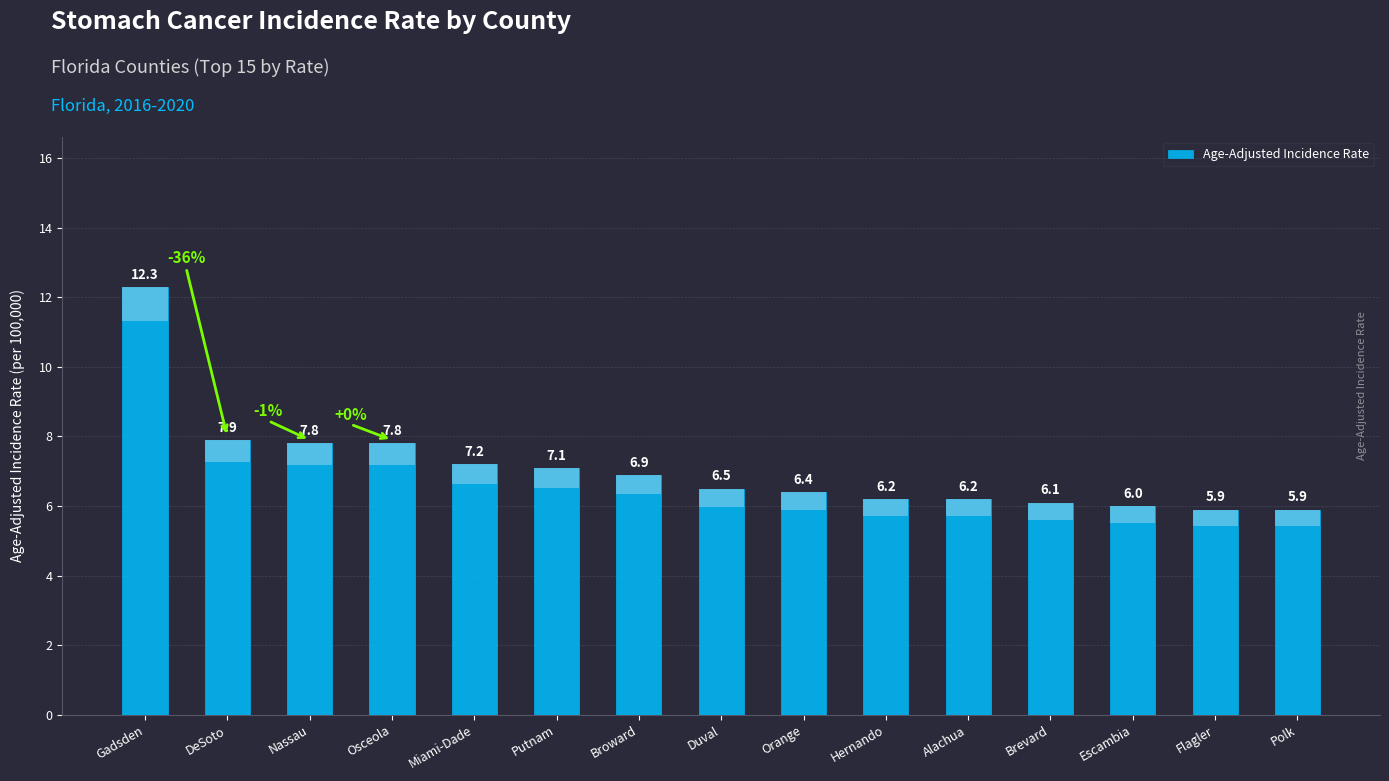

Which label corresponds to the largest value in the chart?

Gadsden